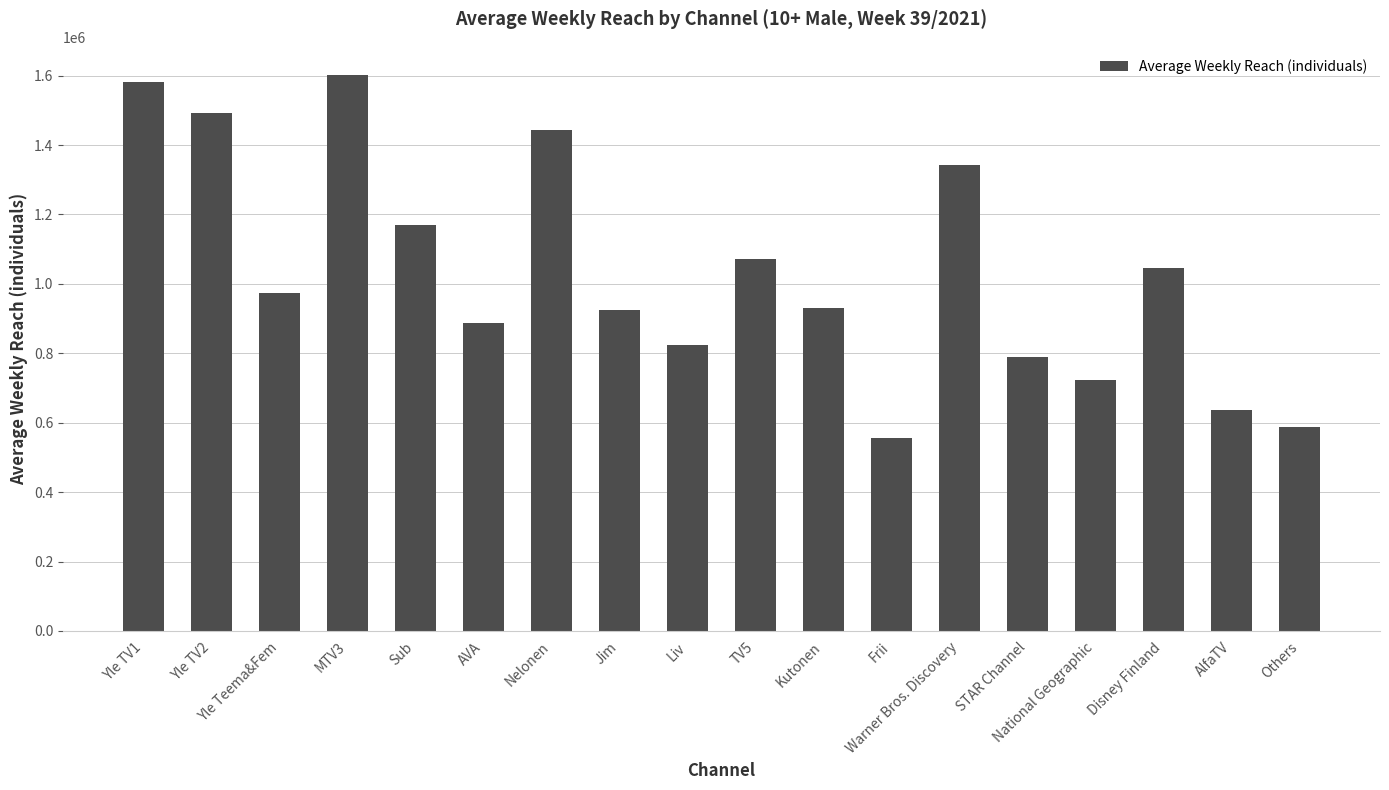

What is the difference between the values at Frii and Warner Bros. Discovery?

787000